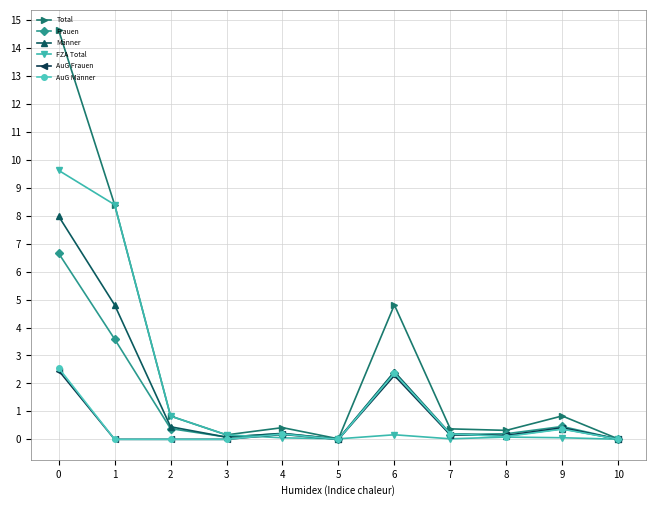

What is the average value of the Total series?

2.8